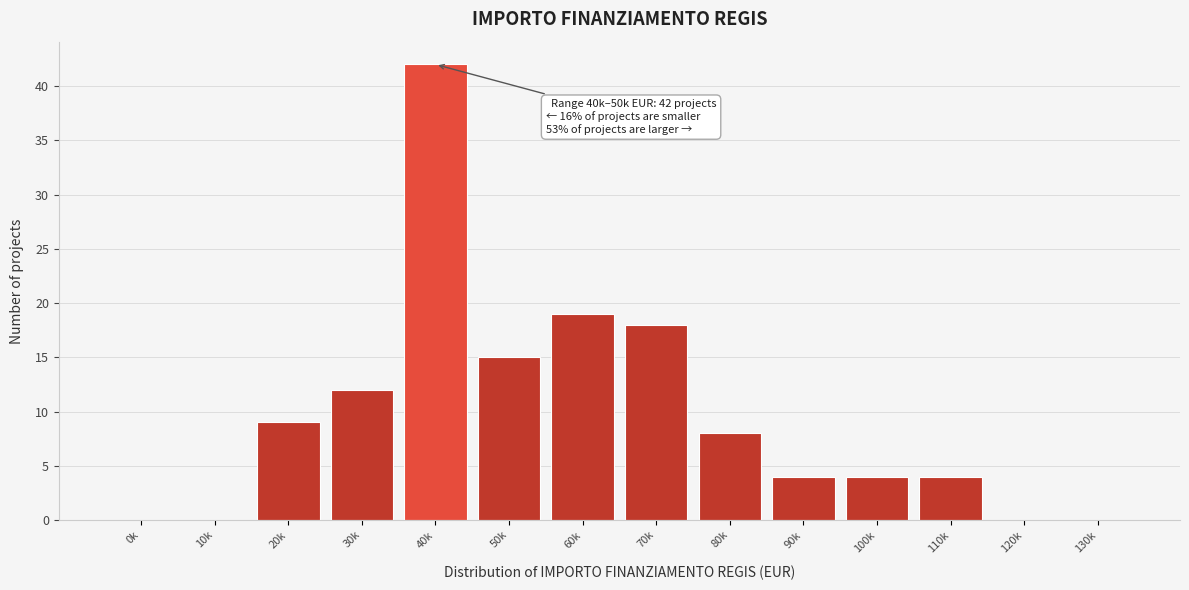

Reading right to left, extract all data points from this chart.

130k=0	120k=0	110k=4	100k=4	90k=4	80k=8	70k=18	60k=19	50k=15	40k=42	30k=12	20k=9	10k=0	0k=0